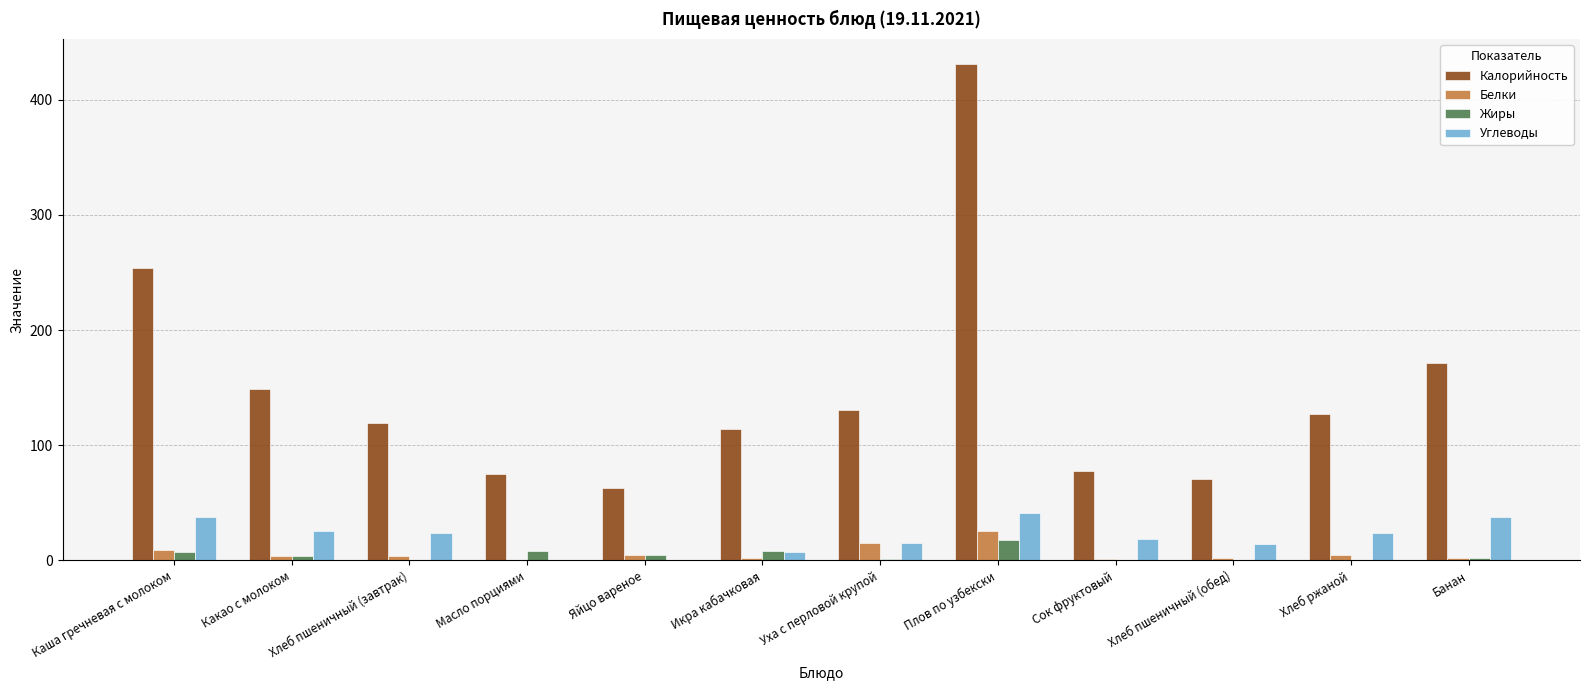

Are the bars horizontal?

No